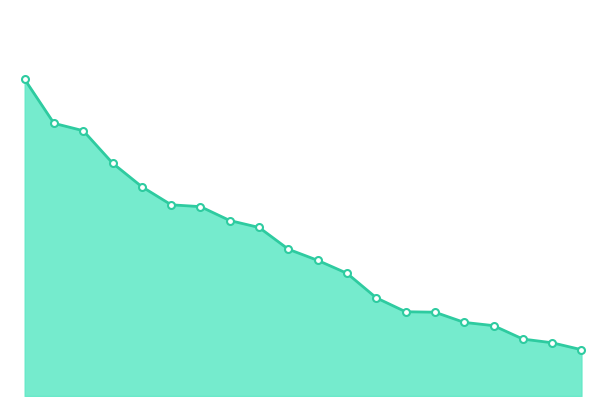

Does the chart display data point markers on the line(s)?

No